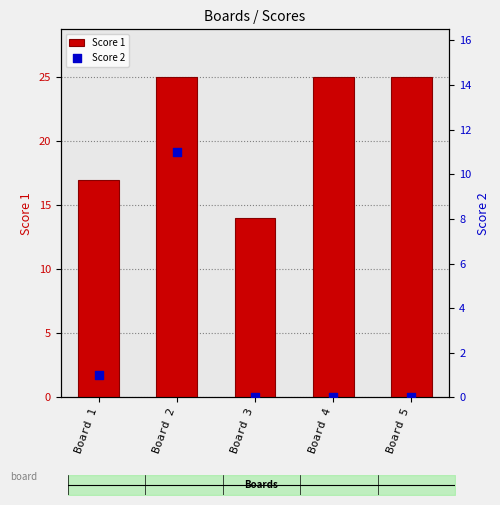

Is the value of Score 2 at Board 4 greater than the value of Score 1 at Board 1?

No